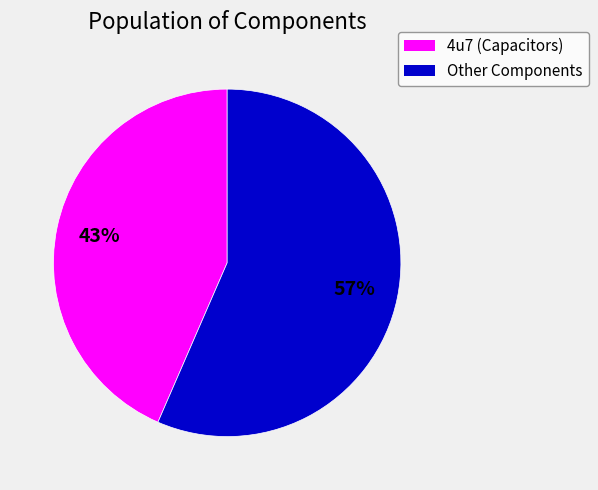

Is there a majority slice in this chart?

Yes